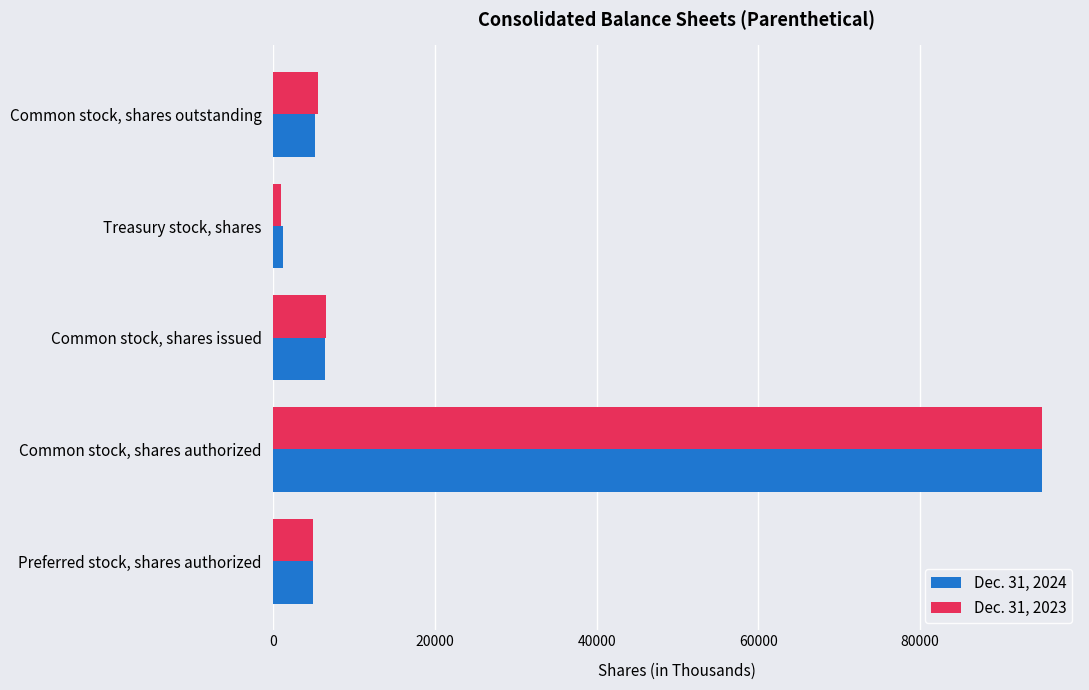

How many distinct data groups are displayed?

2